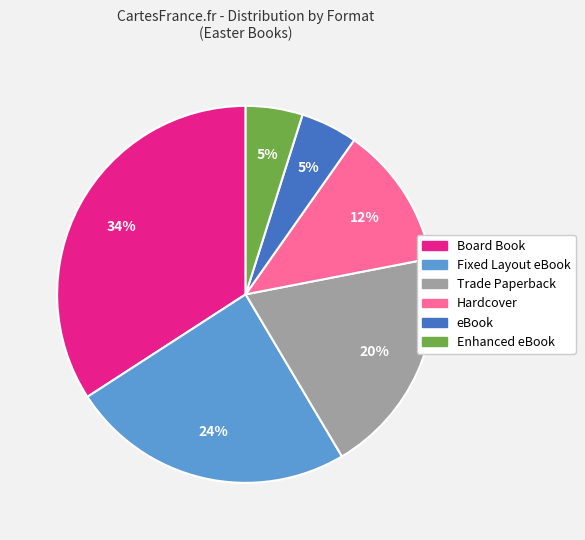

Is the sum of Fixed Layout eBook and eBook greater than half?

No